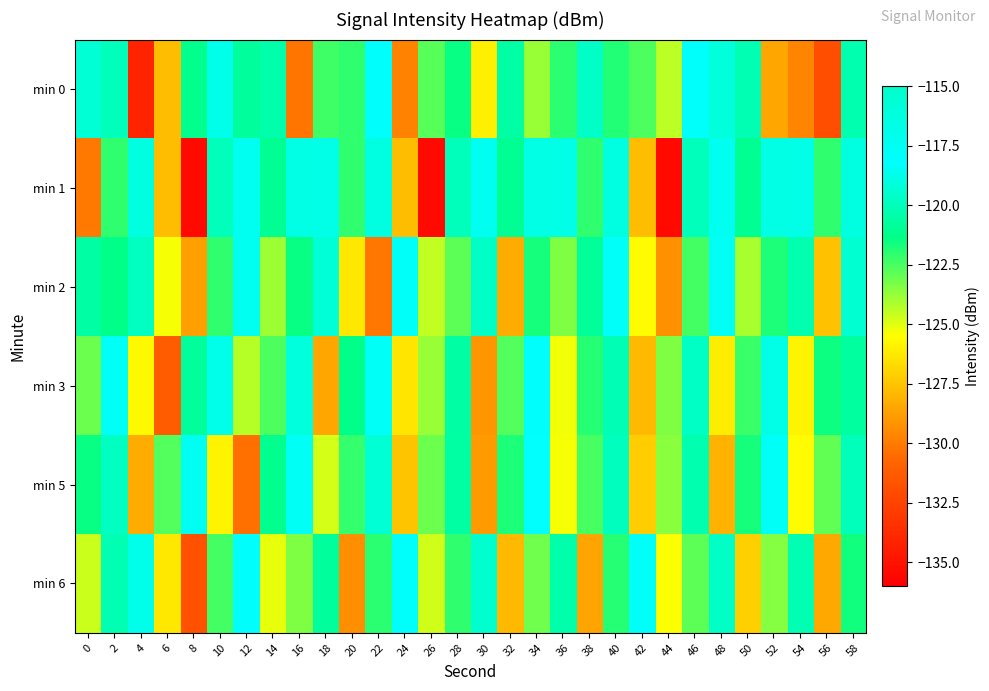

Reading left to right, list all the values displayed in this chart.

min 0: 0=-119.3	2=-120.0	4=-134.1	6=-127.8	8=-121.2	10=-118.7	12=-120.8	14=-120.4	16=-130.2	18=-122.4	20=-122.1	22=-118.0	24=-129.8	26=-122.8	28=-121.5	30=-126.0	32=-120.6	34=-123.8	36=-122.0	38=-119.6	40=-121.8	42=-122.6	44=-124.4	46=-117.9	48=-116.0	50=-120.2	52=-128.5	54=-129.7	56=-131.9	58=-120.3
min 1: 0=-130.0	2=-122.1	4=-119.0	6=-127.7	8=-135.5	10=-120.0	12=-117.3	14=-121.1	16=-116.5	18=-116.7	20=-122.1	22=-119.0	24=-127.7	26=-135.5	28=-120.0	30=-117.3	32=-121.1	34=-116.5	36=-116.7	38=-122.1	40=-119.0	42=-127.7	44=-135.5	46=-120.0	48=-117.3	50=-121.1	52=-116.5	54=-116.7	56=-122.1	58=-119.0
min 2: 0=-120.5	2=-121.3	4=-119.8	6=-125.4	8=-128.7	10=-122.1	12=-118.6	14=-123.9	16=-121.4	18=-119.2	20=-126.3	22=-130.1	24=-117.8	26=-124.5	28=-122.8	30=-119.6	32=-128.3	34=-121.7	36=-123.4	38=-120.9	40=-118.3	42=-125.6	44=-129.2	46=-122.4	48=-117.5	50=-124.1	52=-121.8	54=-120.3	56=-127.6	58=-119.4
min 3: 0=-123.1	2=-118.4	4=-125.7	6=-131.2	8=-120.8	10=-116.9	12=-124.3	14=-122.6	16=-119.1	18=-128.5	20=-121.3	22=-117.7	24=-126.4	26=-123.8	28=-120.5	30=-129.1	32=-122.7	34=-118.2	36=-125.3	38=-121.9	40=-120.1	42=-127.8	44=-123.4	46=-119.7	48=-126.1	50=-122.3	52=-118.8	54=-125.9	56=-121.5	58=-120.7
min 5: 0=-121.4	2=-119.8	4=-128.3	6=-122.7	8=-118.5	10=-125.9	12=-130.4	14=-121.1	16=-117.6	18=-124.8	20=-122.2	22=-119.3	24=-127.5	26=-123.1	28=-120.6	30=-128.9	32=-121.8	34=-118.1	36=-125.4	38=-122.5	40=-119.9	42=-127.2	44=-123.6	46=-120.3	48=-128.1	50=-121.7	52=-118.4	54=-125.6	56=-122.9	58=-120.0
min 6: 0=-124.6	2=-120.2	4=-118.7	6=-126.3	8=-131.8	10=-122.4	12=-118.0	14=-125.1	16=-123.4	18=-120.8	20=-129.3	22=-122.0	24=-117.9	26=-124.7	28=-122.1	30=-119.5	32=-127.8	34=-123.2	36=-120.4	38=-128.6	40=-121.9	42=-118.3	44=-125.5	46=-122.8	48=-119.6	50=-127.1	52=-123.5	54=-120.2	56=-128.4	58=-121.6